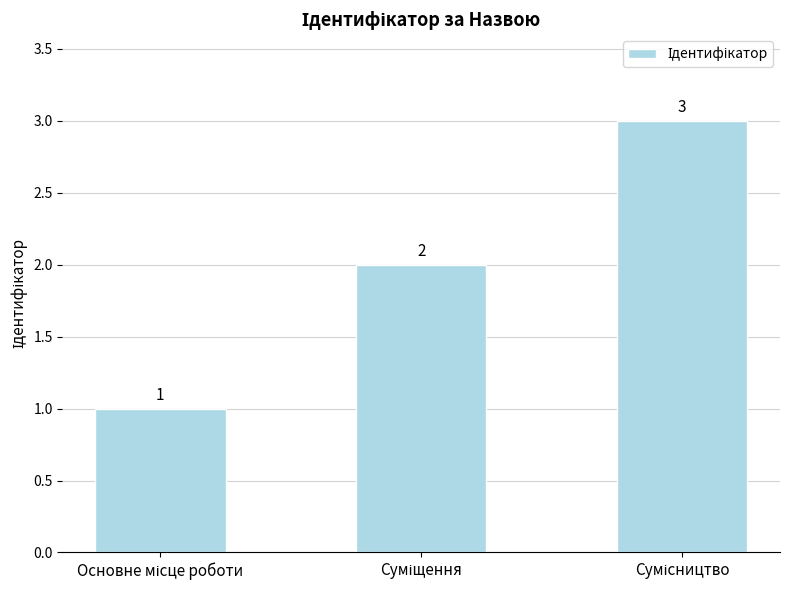

What is the maximum value shown in the chart?

3